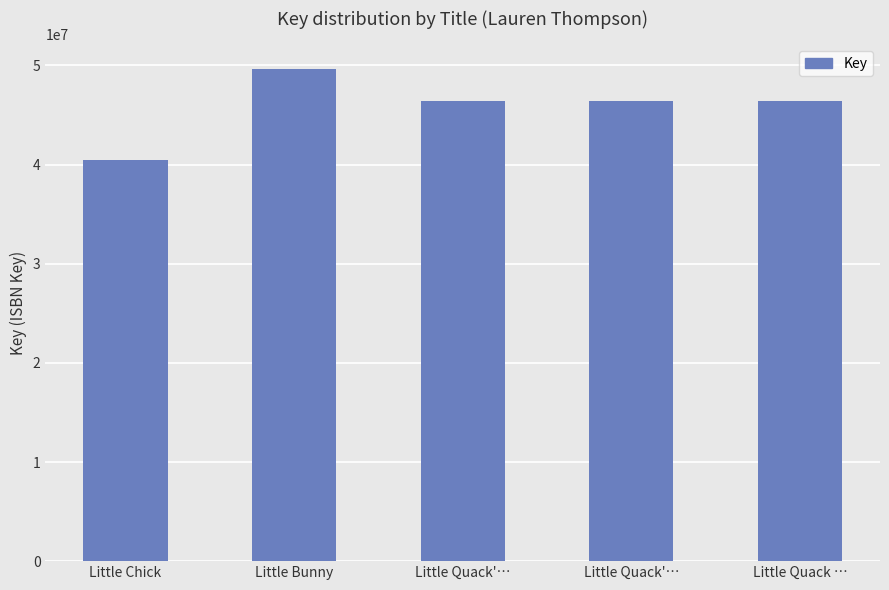

Does the chart contain stacked bars?

No